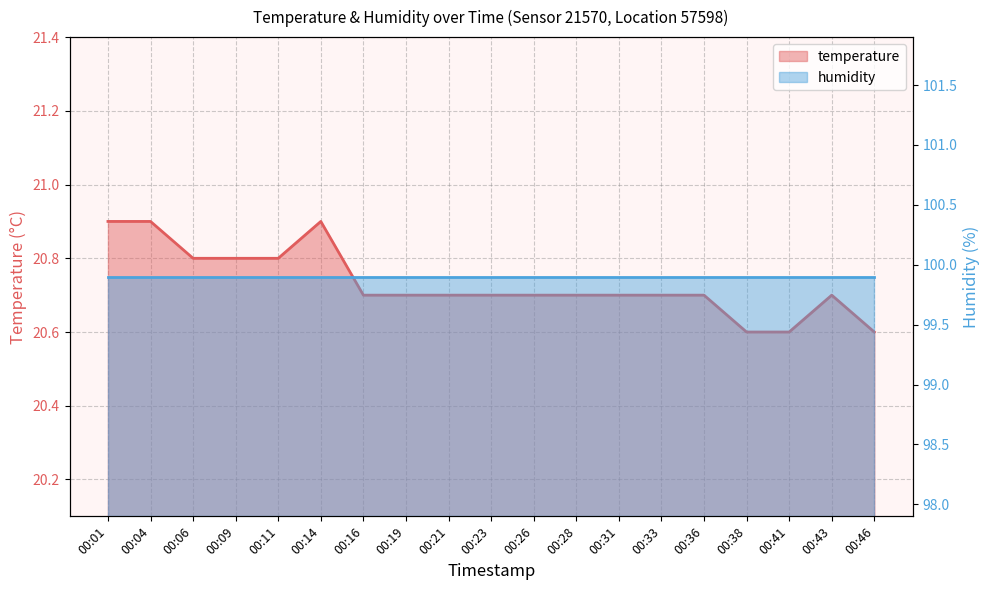

Count the values in the range 20 to 21.

19